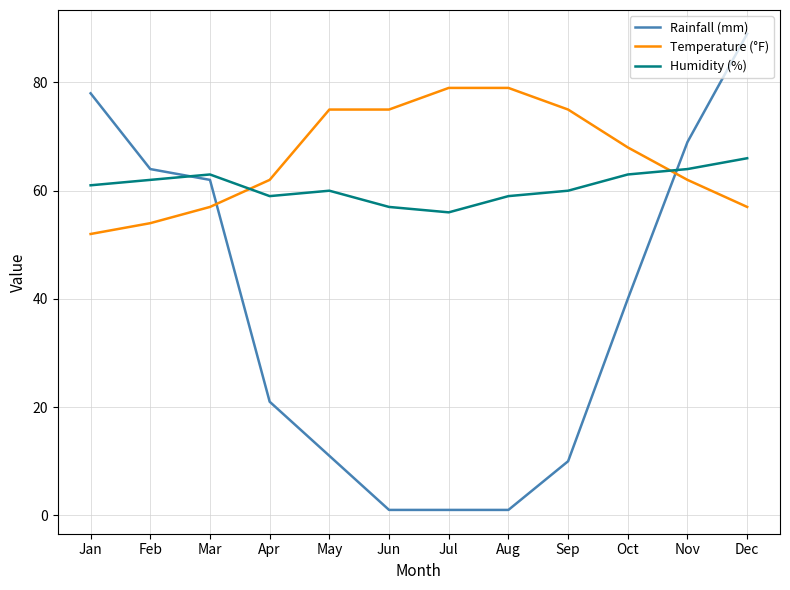

After their last crossing, which series has the higher values: Humidity (%) or Temperature (°F)?

Humidity (%)